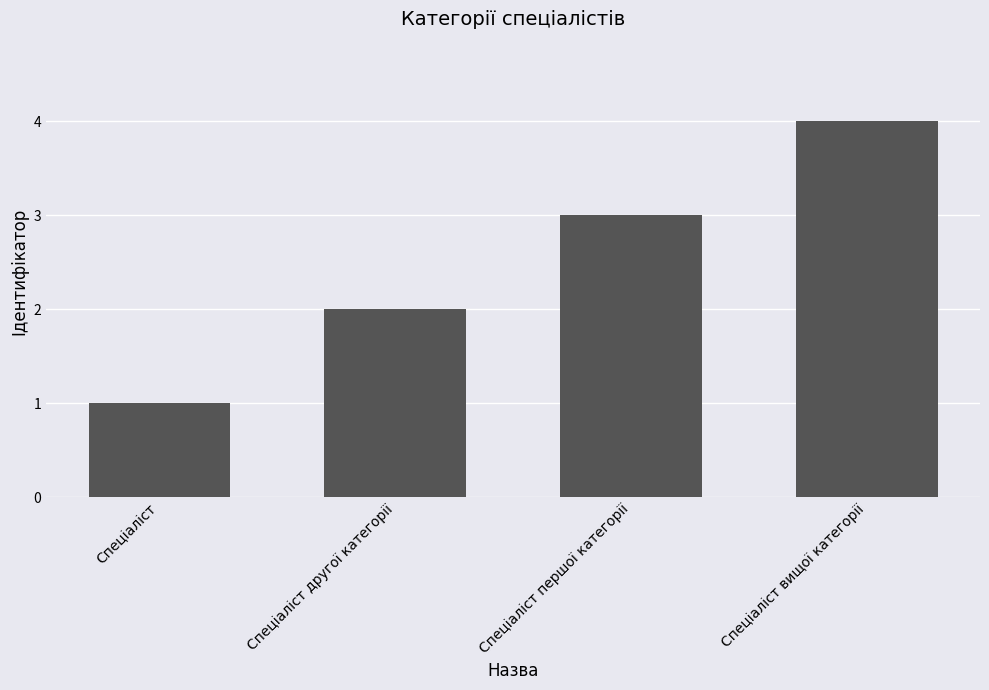

List the labels in order of value, smallest first.

Спеціаліст, Спеціаліст другої категорії, Спеціаліст першої категорії, Спеціаліст вищої категорії